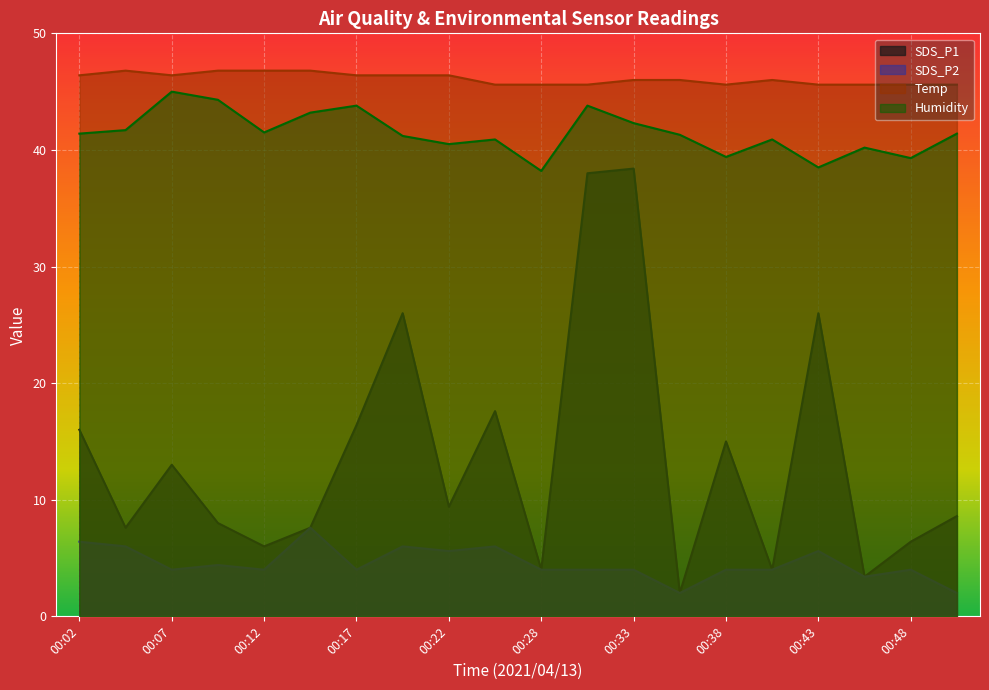

Read the Temp value at 00:05.

46.8